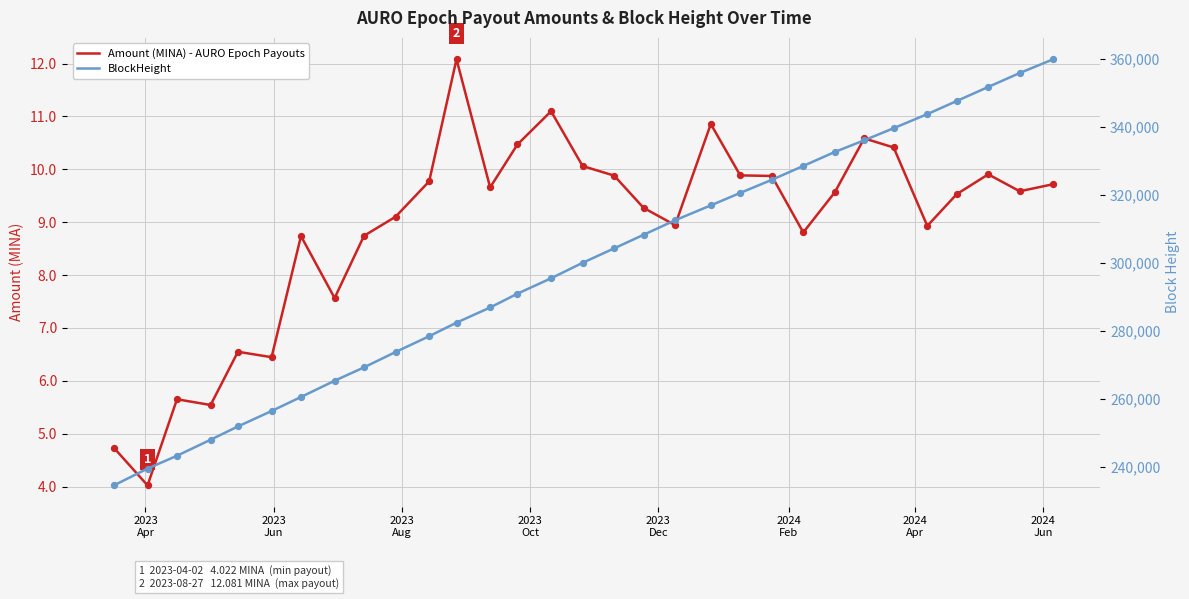

What are all the series names shown in the legend?

Amount (MINA) - AURO Epoch Payouts, BlockHeight